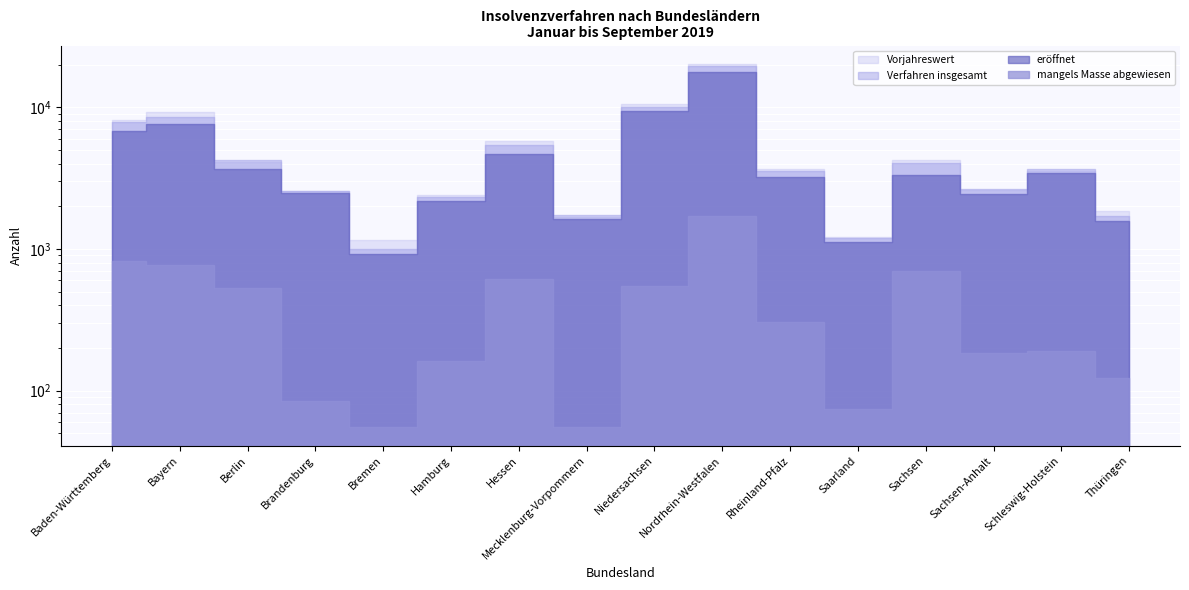

True or false: mangels Masse abgewiesen and Verfahren insgesamt cross at least once.

False